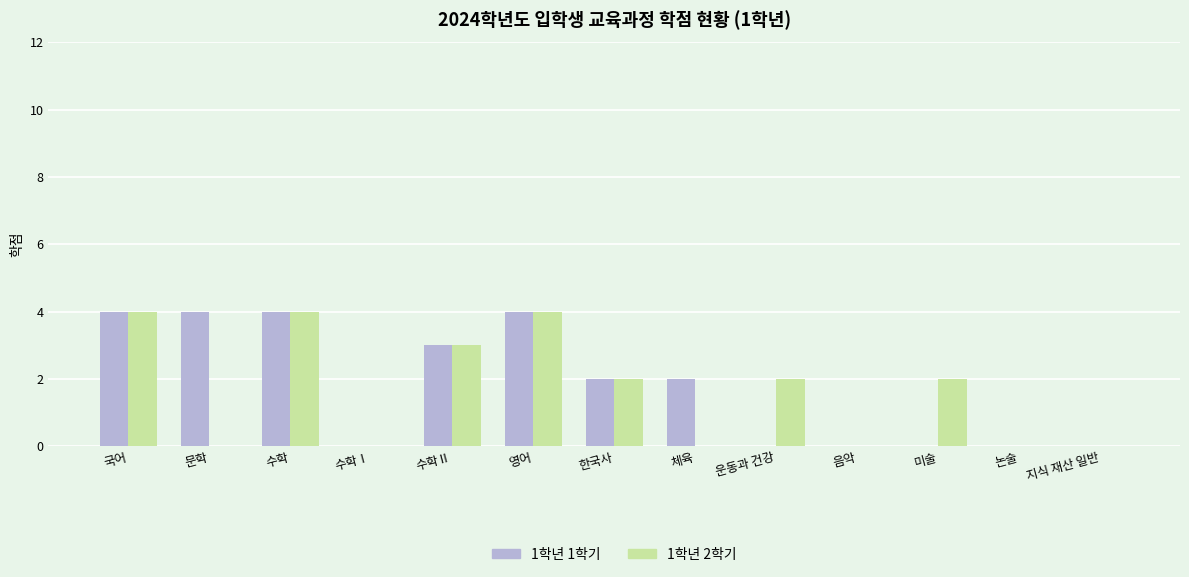

How many categories are shown in the chart?

13